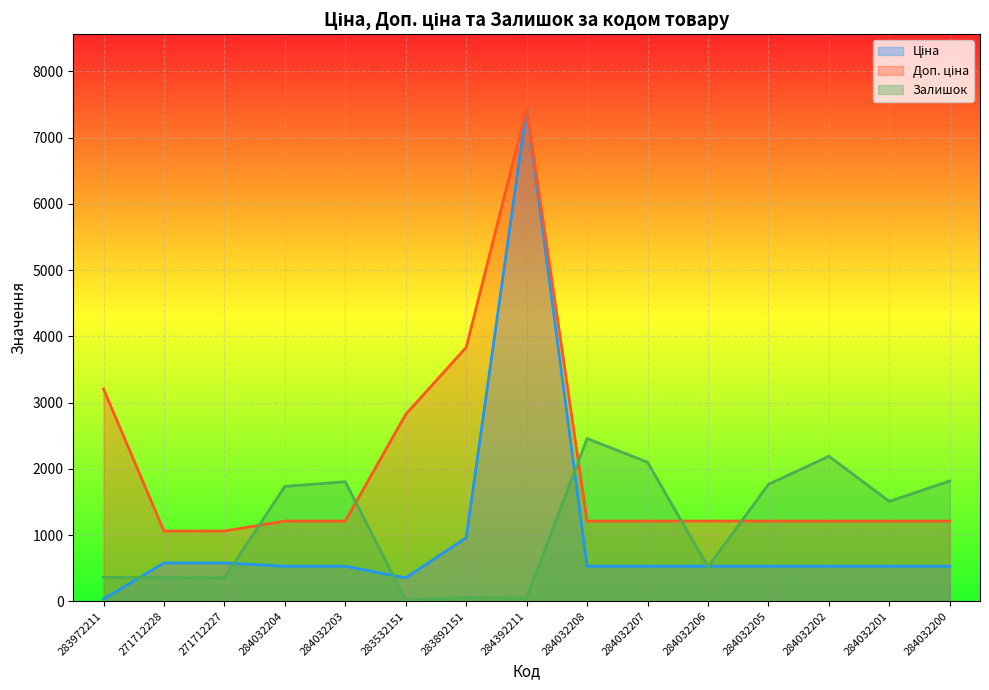

What is the total value across all series at 283532151?

3188.8